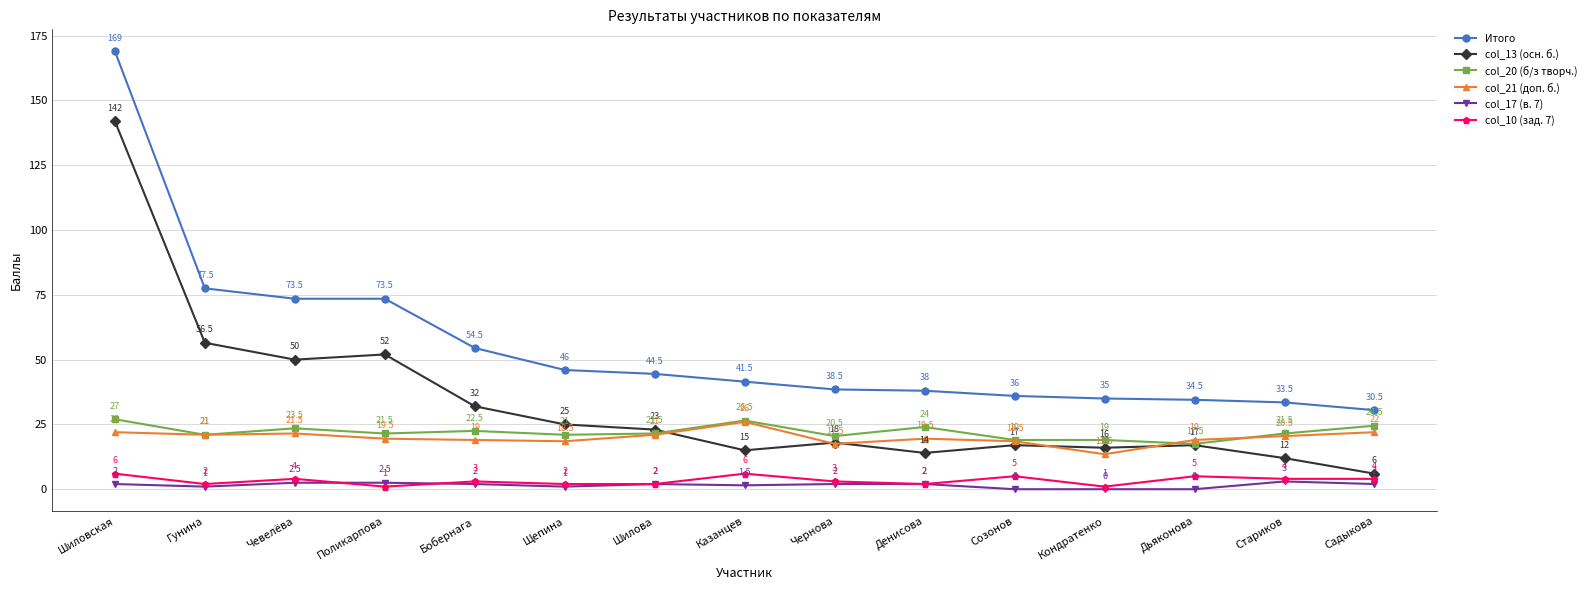

Rank the series by their maximum value, from lowest to highest.

col_17 (в. 7), col_10 (зад. 7), col_21 (доп. б.), col_20 (б/з творч.), col_13 (осн. б.), Итого